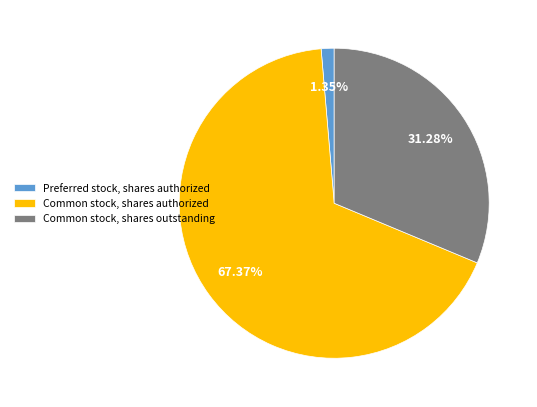

Which category has the smallest portion of the pie?

Preferred stock, shares authorized